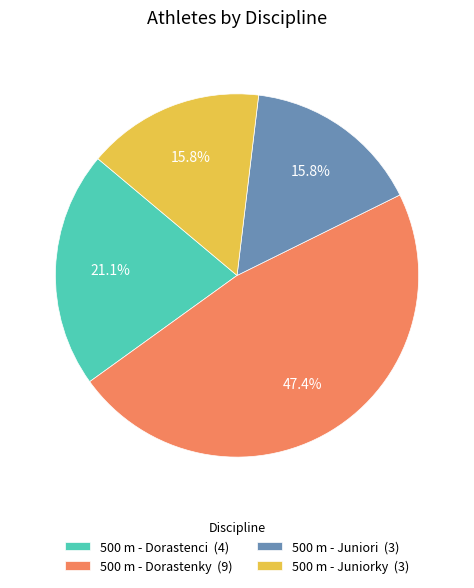

To the nearest percent, what is the combined percentage of 500 m - Juniori and 500 m - Dorastenci?

37%